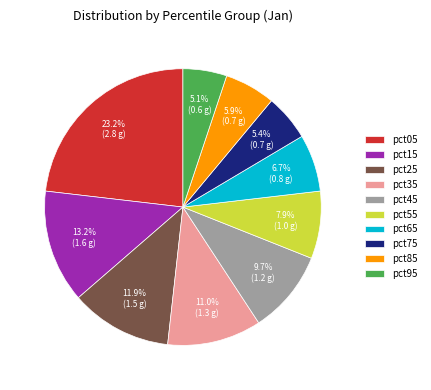

Is there a majority slice in this chart?

No